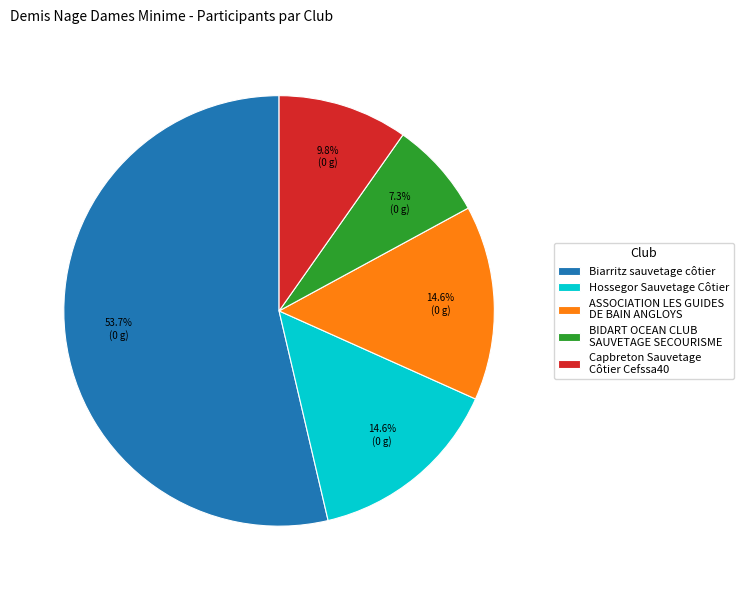

Count the number of slices in the pie.

5